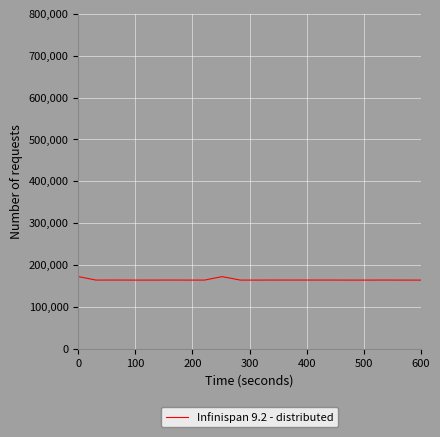

What is the minimum value shown in the chart?

164155